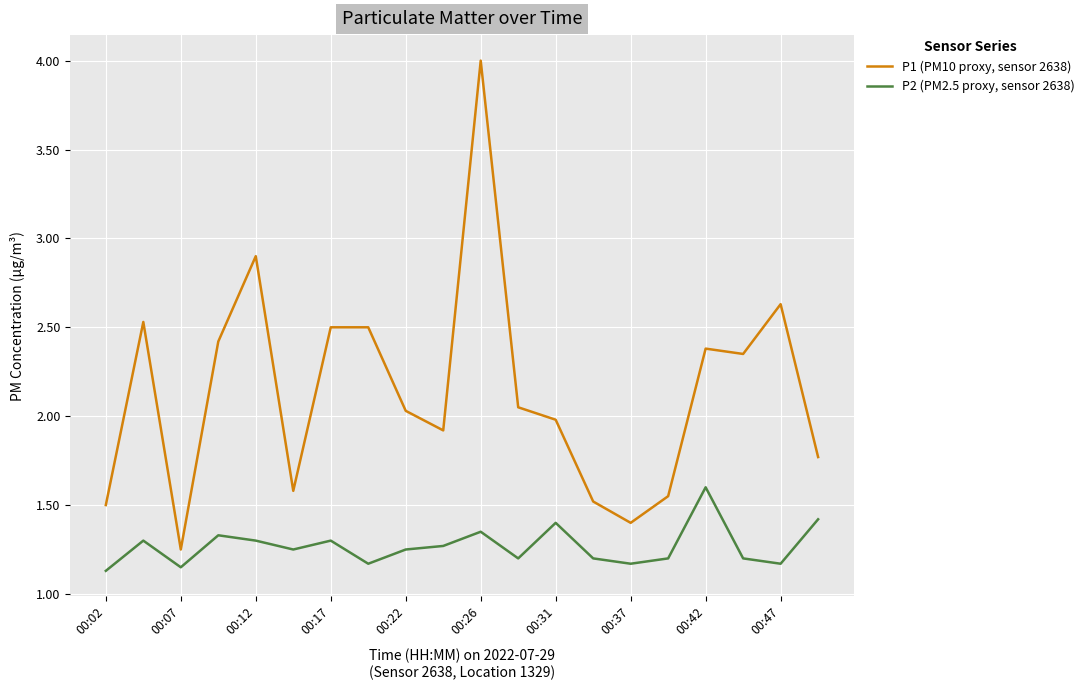

What is the difference between the second highest and minimum values in the P2 (PM2.5 proxy, sensor 2638) series?

0.3